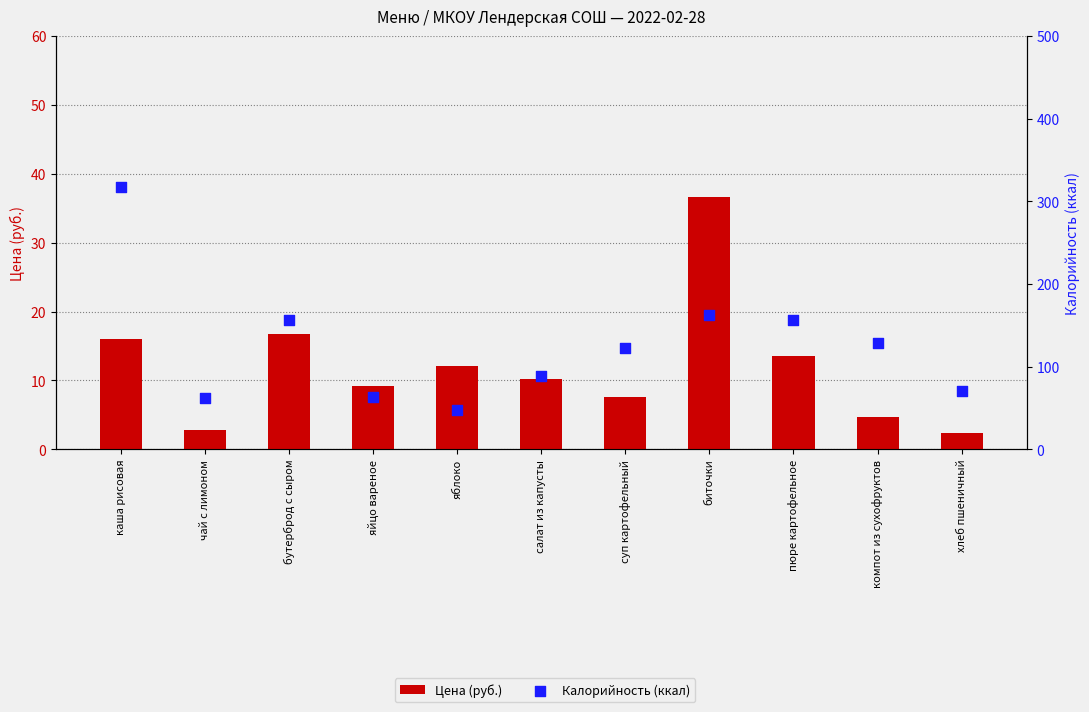

At which category is the sum across all series the highest?

каша рисовая